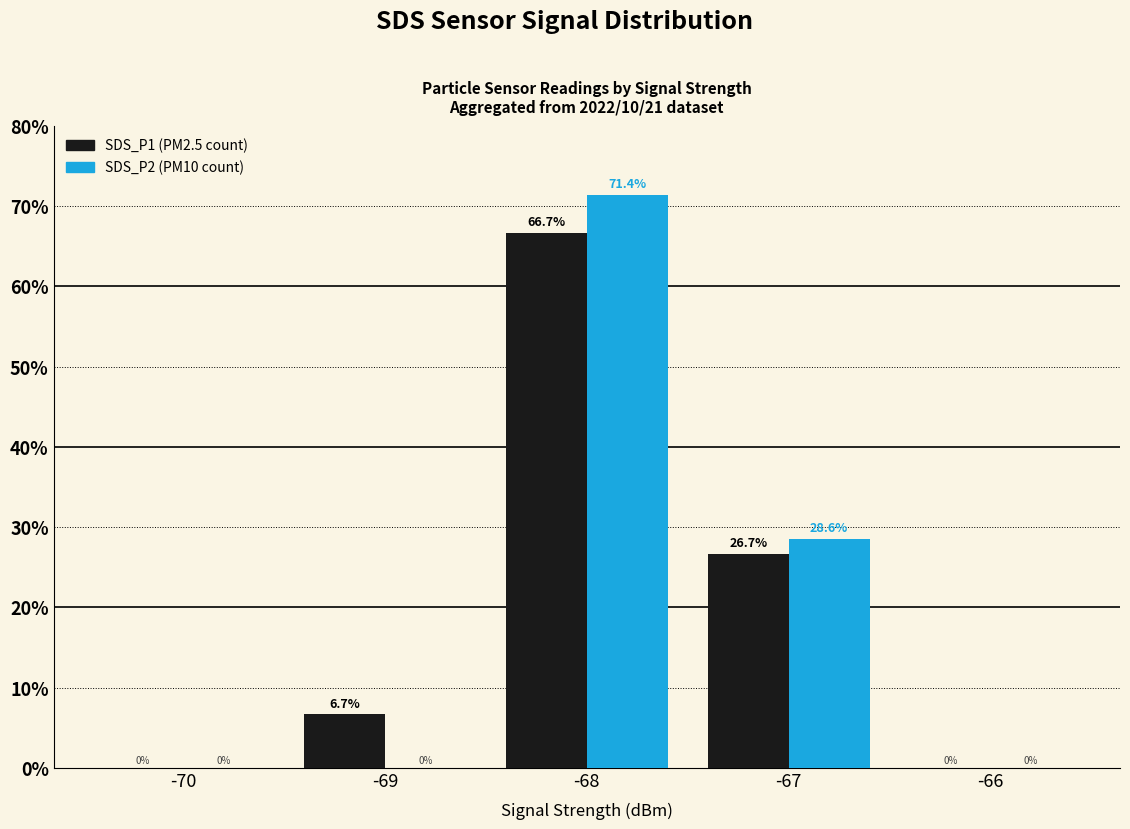

What is the greatest value displayed?

71.4